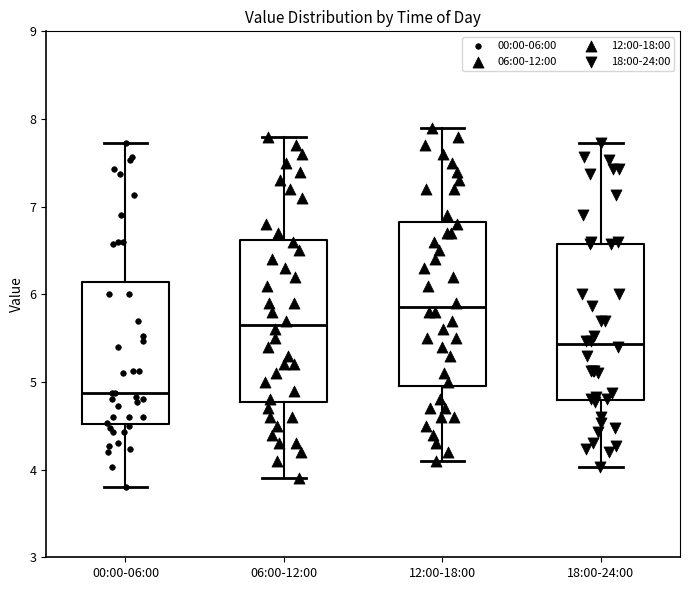

Which box's median line is the highest?

12:00-18:00